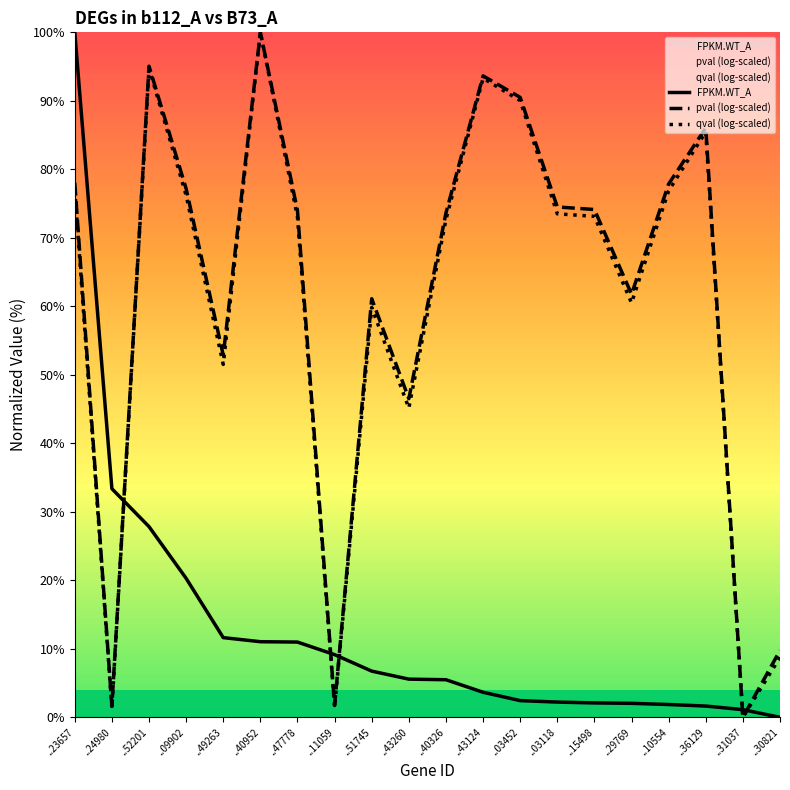

What is the difference between the pval (log-scaled) values at ..40326 and ..31037?

73.6